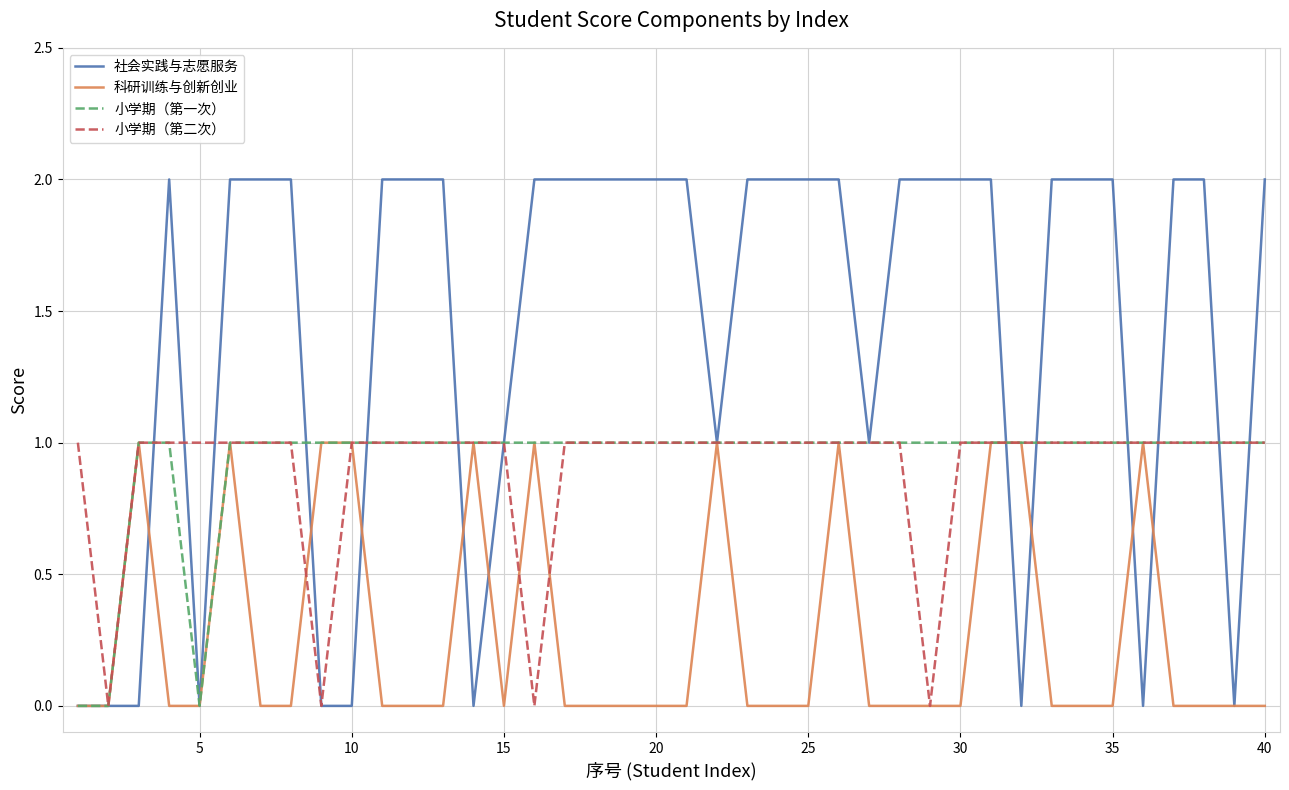

Which series has the largest range (max minus min)?

社会实践与志愿服务